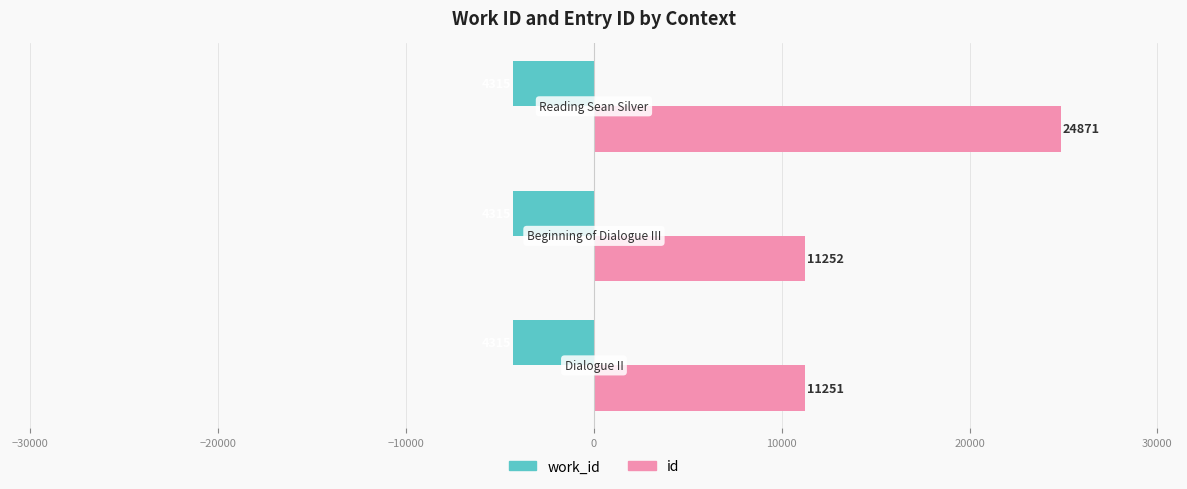

Which series has the largest total across all categories?

id